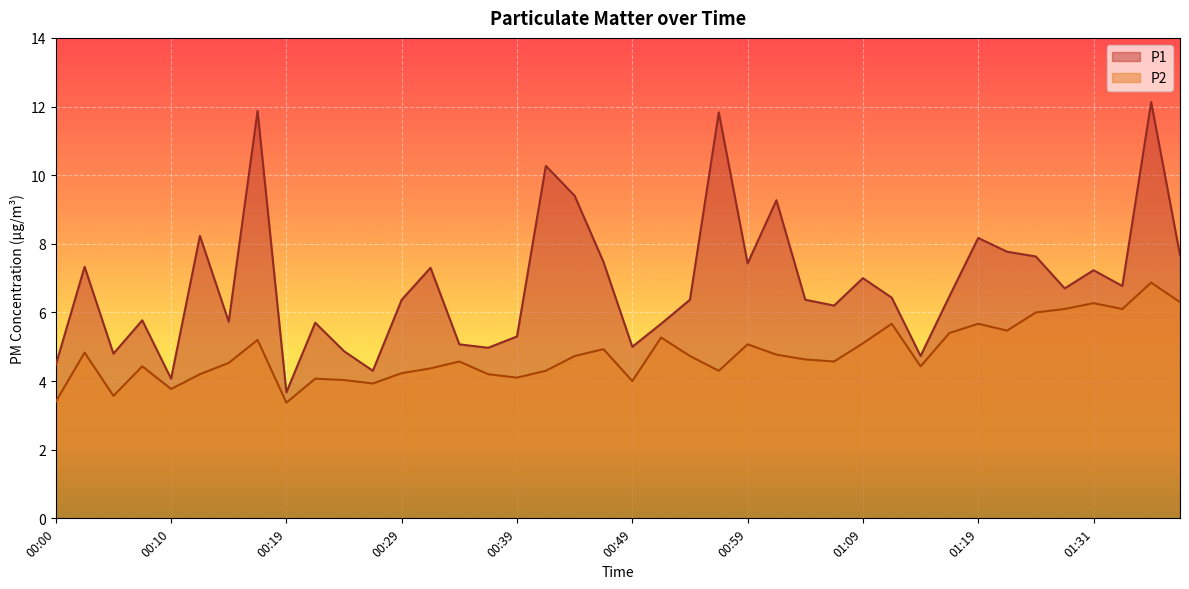

The value of P1 at 00:39 is 5.3. True or false?

True